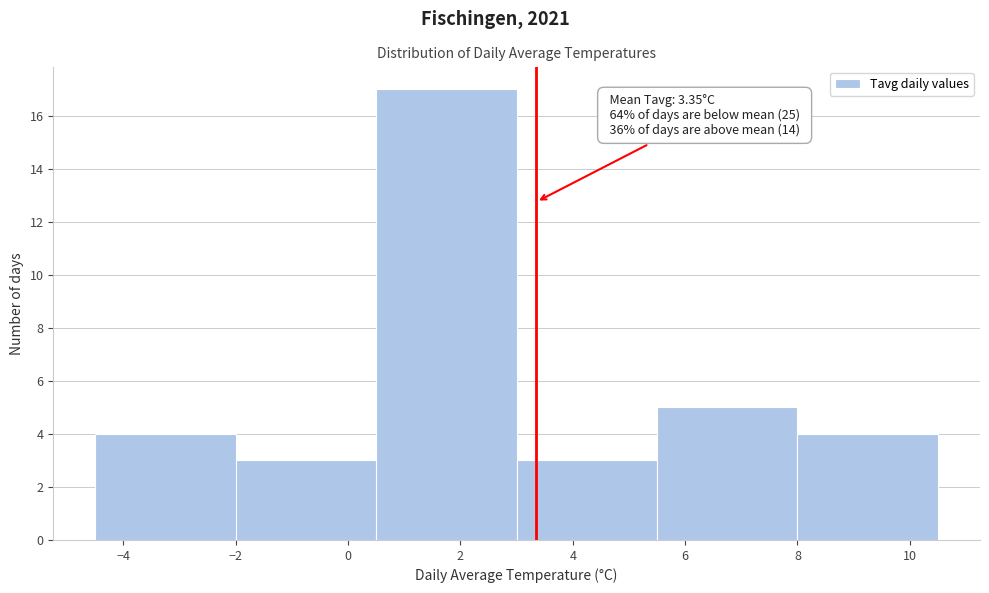

Which range on the x-axis has the tallest bar?

0.5 to 3.0